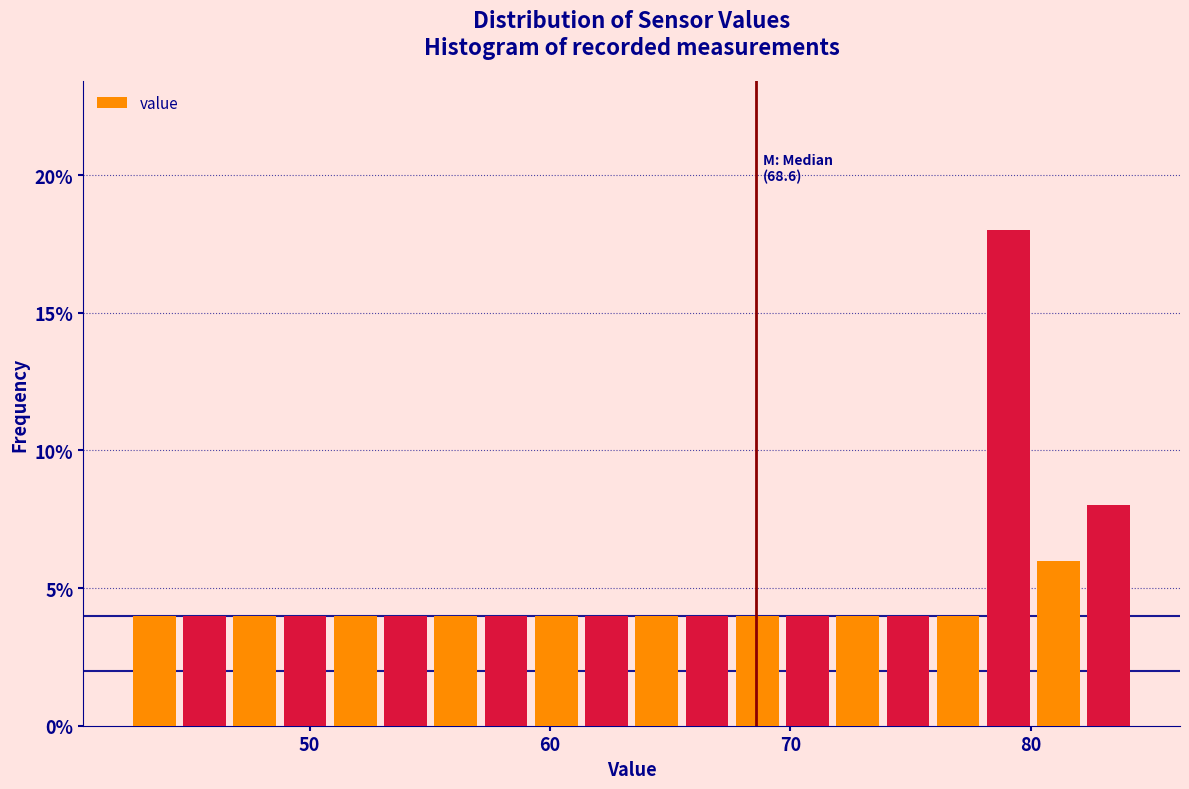

Read against the x-axis, roughly where is the centre of the tallest bar?

79